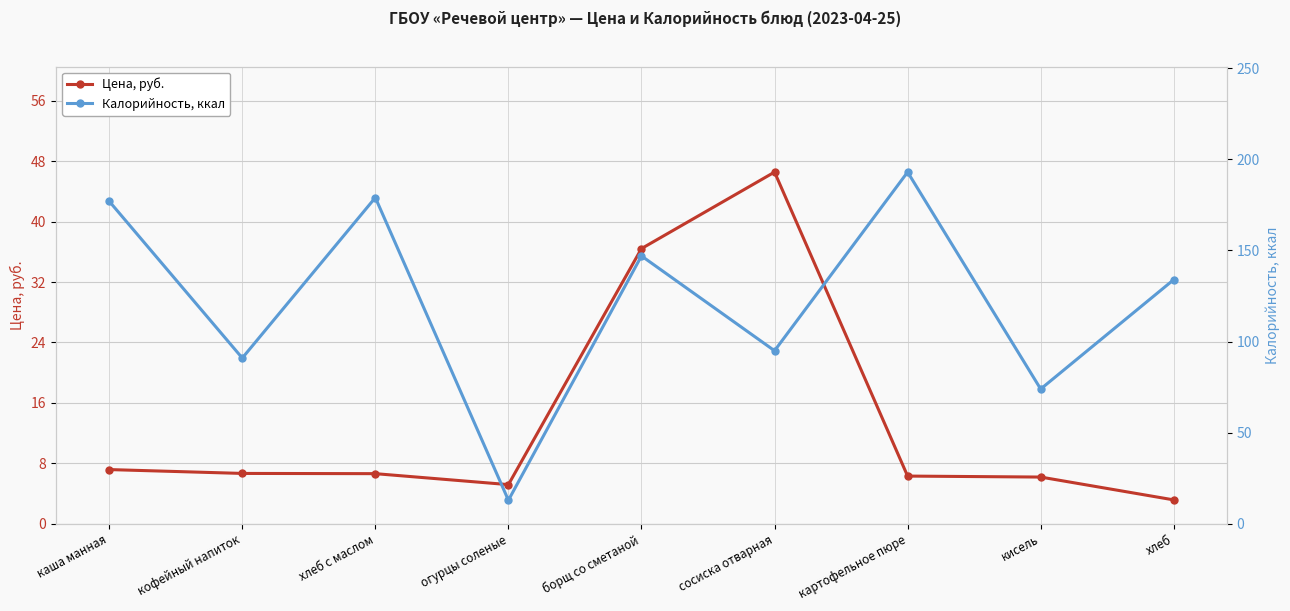

Is this an area chart (filled region under the line)?

No